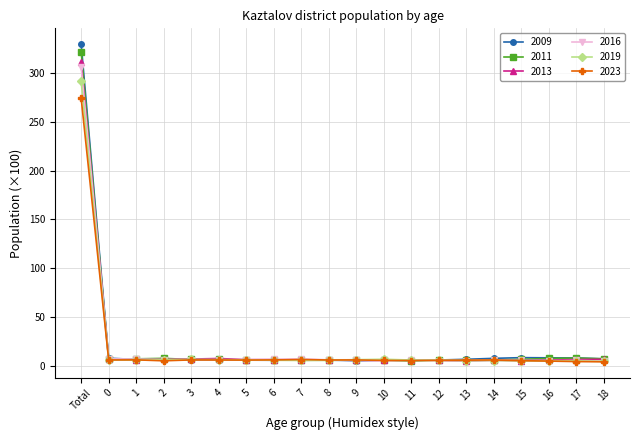

Which category has the highest value in the 2009 series?

Total